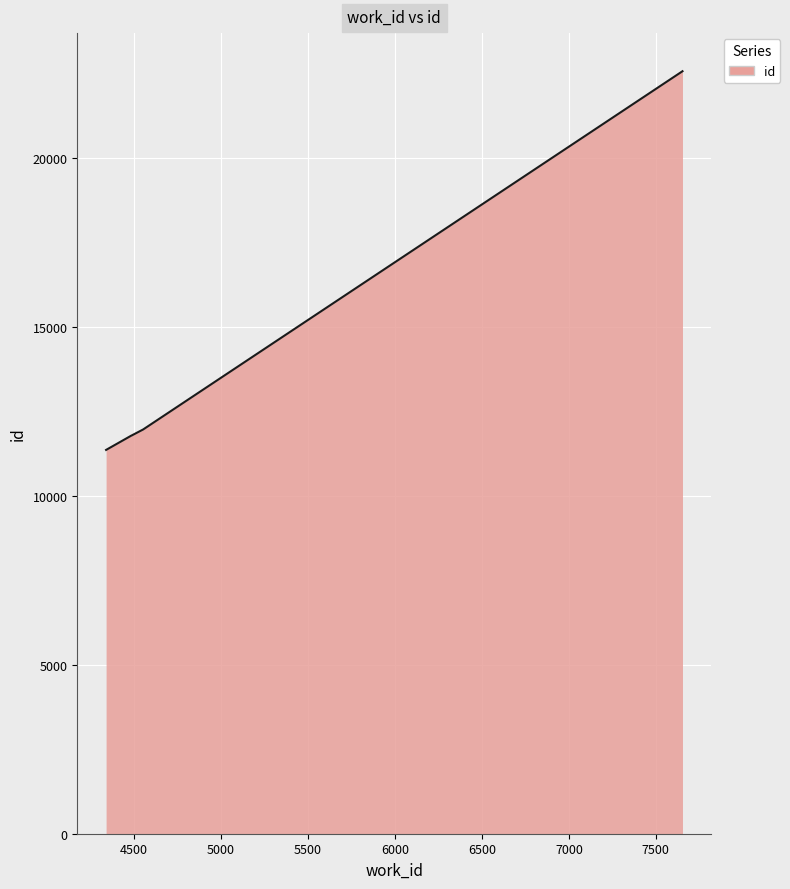

What is the difference between the maximum and minimum values?

11209